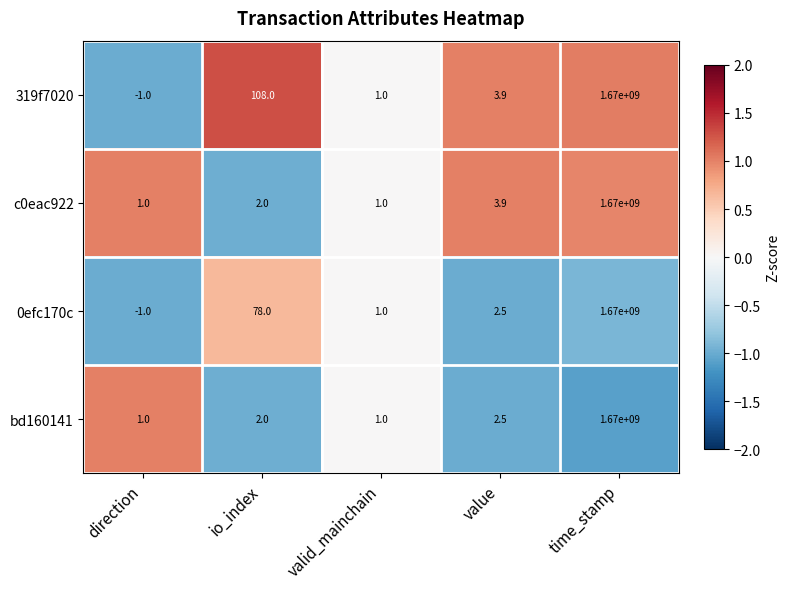

At which category is the sum across all series the highest?

time_stamp